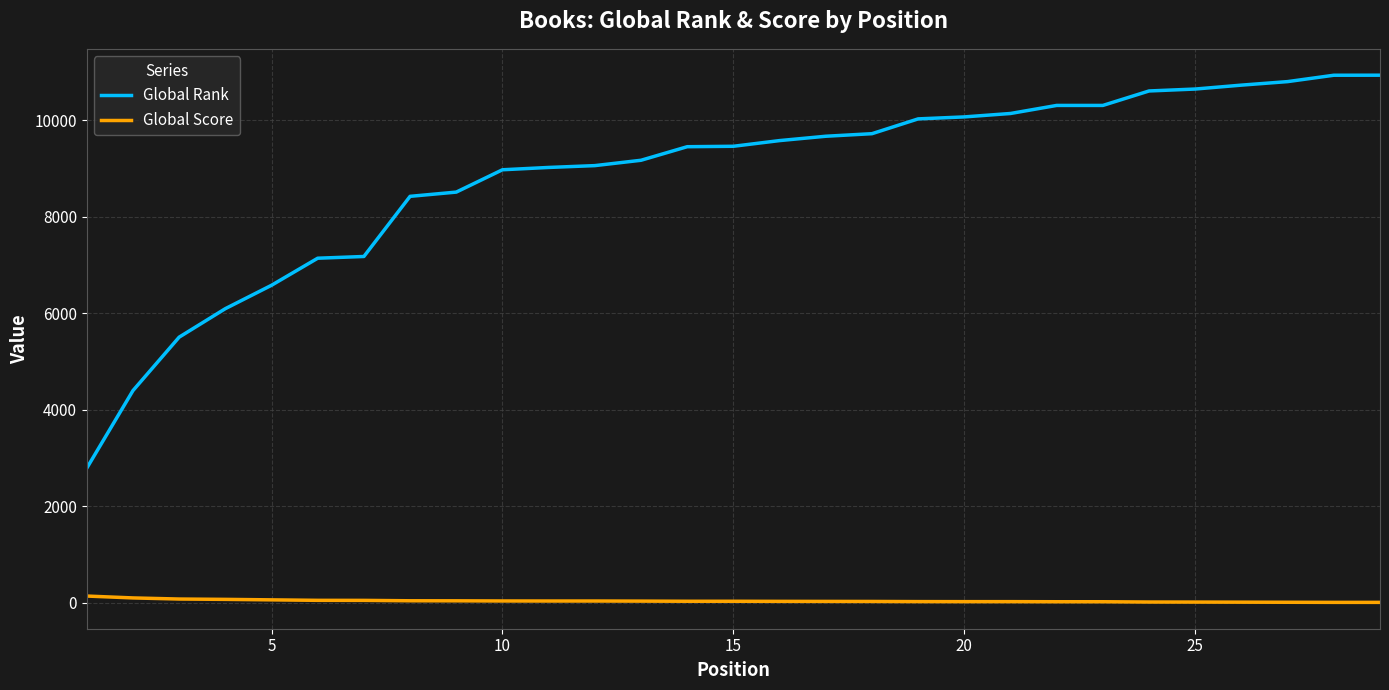

What are all the series names shown in the legend?

Global Rank, Global Score